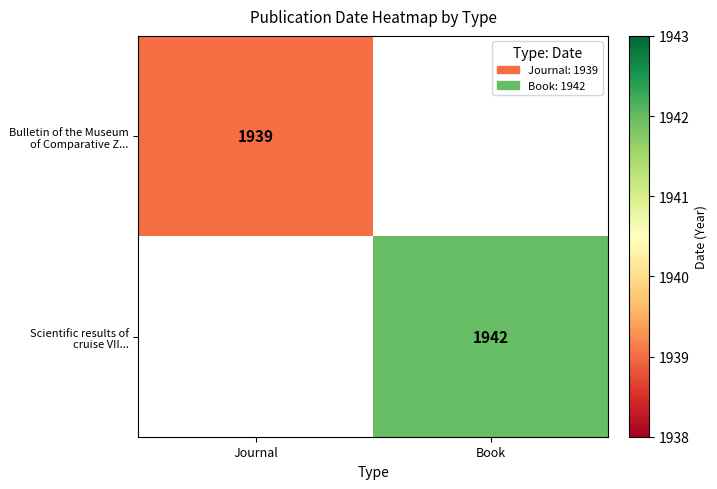

True or false: Scientific results of cruise VII... has a value of 3195.3 at Book.

False